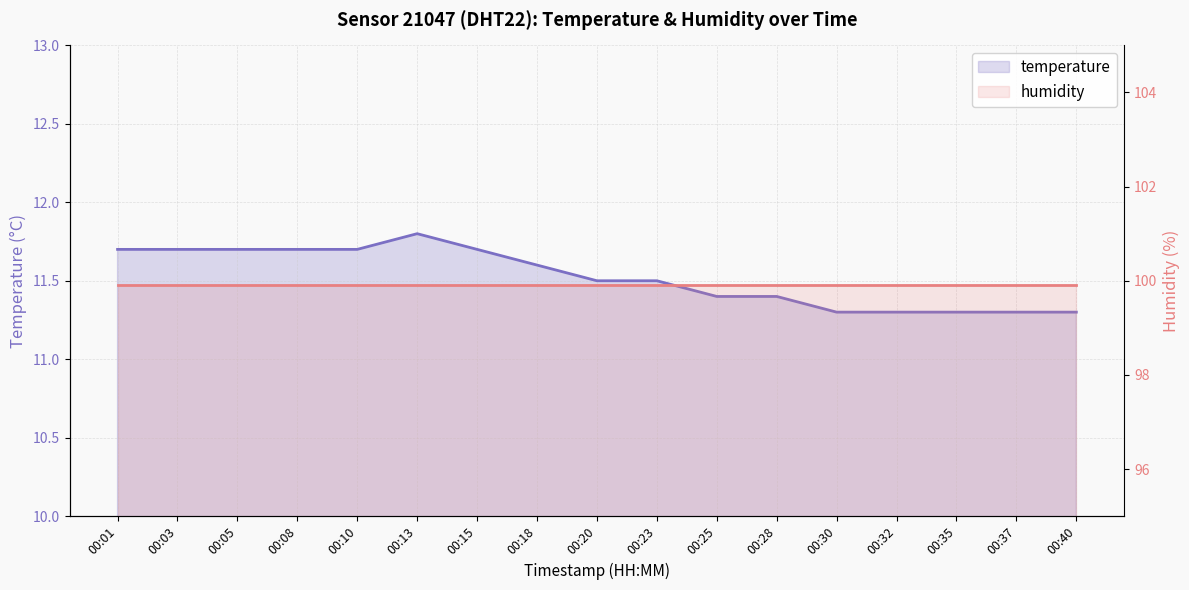

True or false: temperature and humidity cross at least once.

False